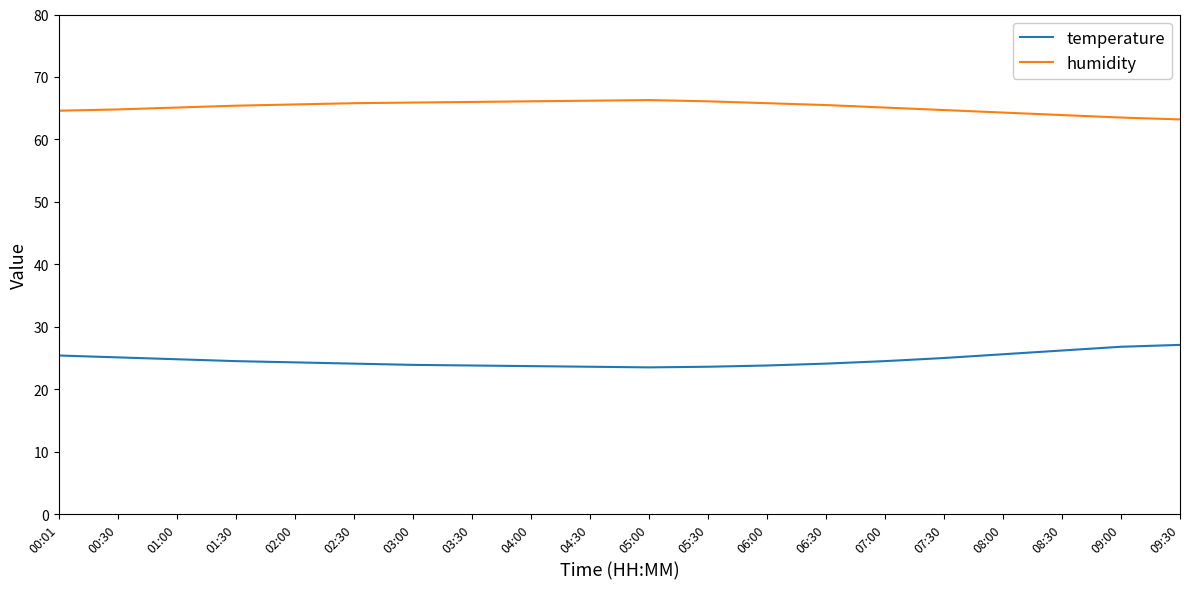

True or false: humidity and temperature cross at least once.

False